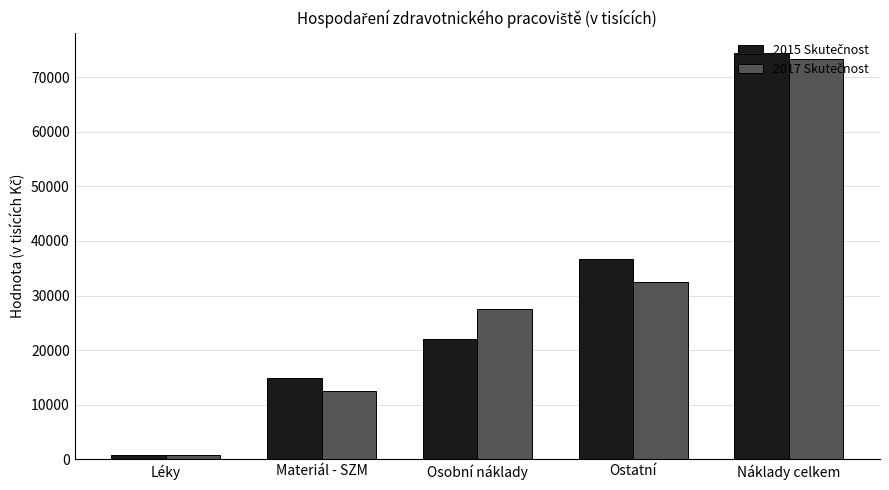

What is the label of the 2nd bar from the left?

Materiál - SZM